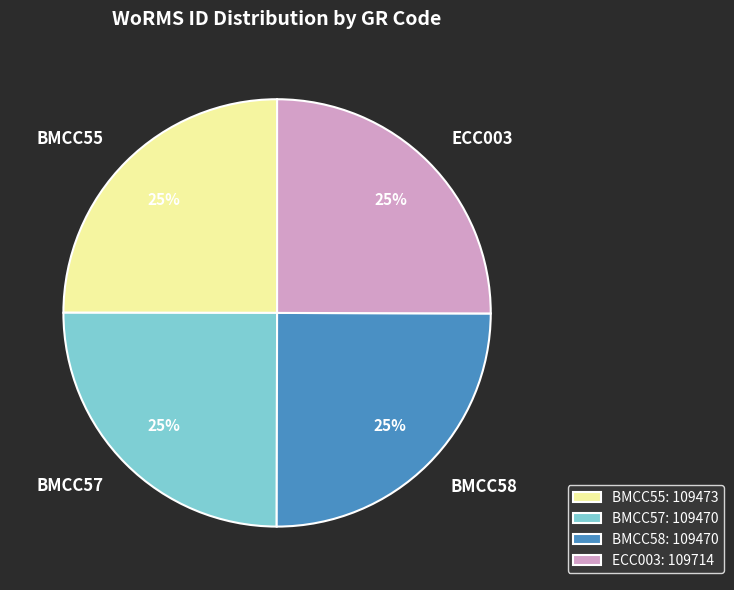

What is the ratio of the value at BMCC57 to the value at BMCC55?

1.0